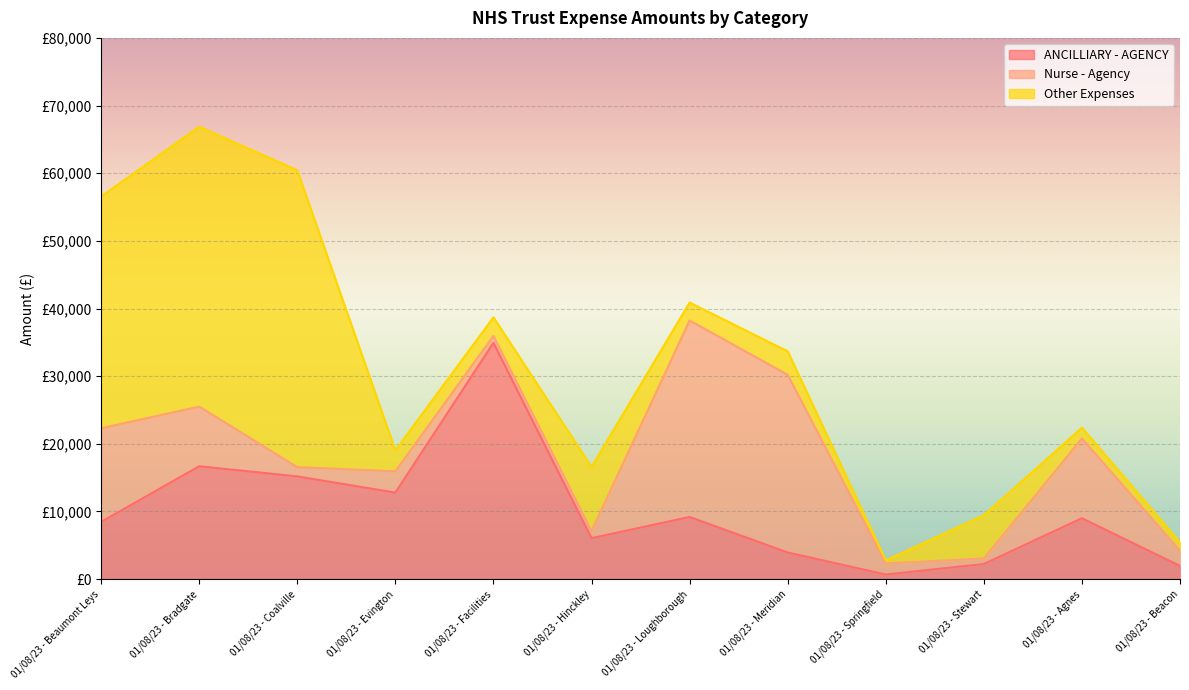

Where does the Other Expenses series first go above 3473?

01/08/23 - Beaumont Leys